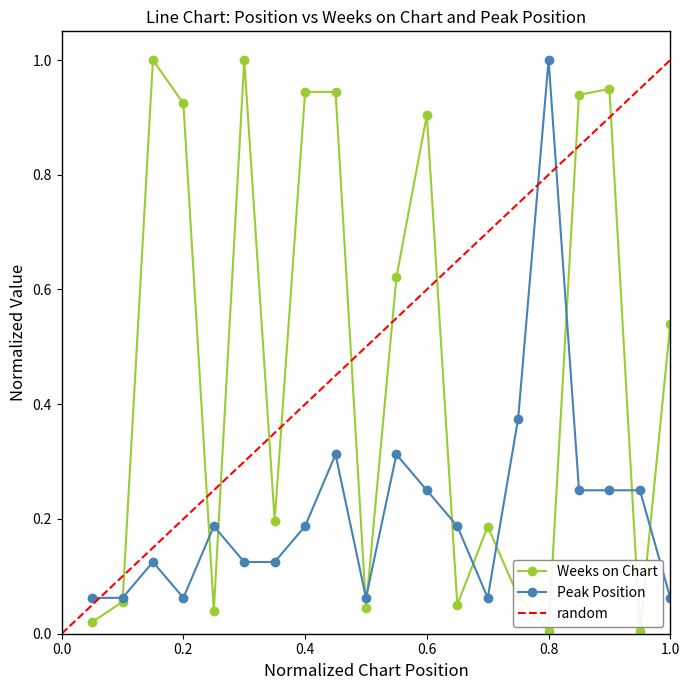

At how many categories does at least one series exceed 0?

20